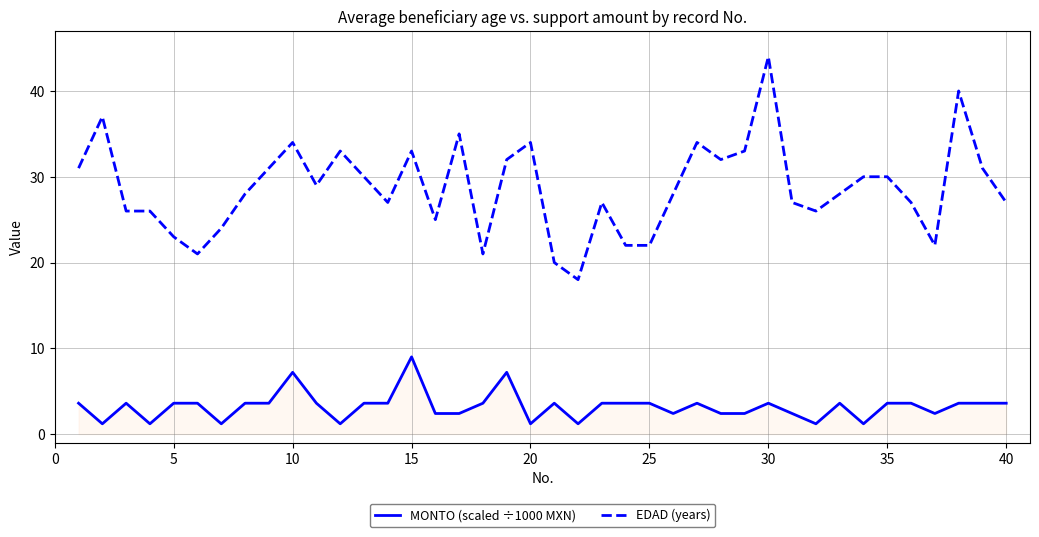

List the series in order of their peak value, highest first.

EDAD (years), MONTO (scaled ÷1000 MXN)